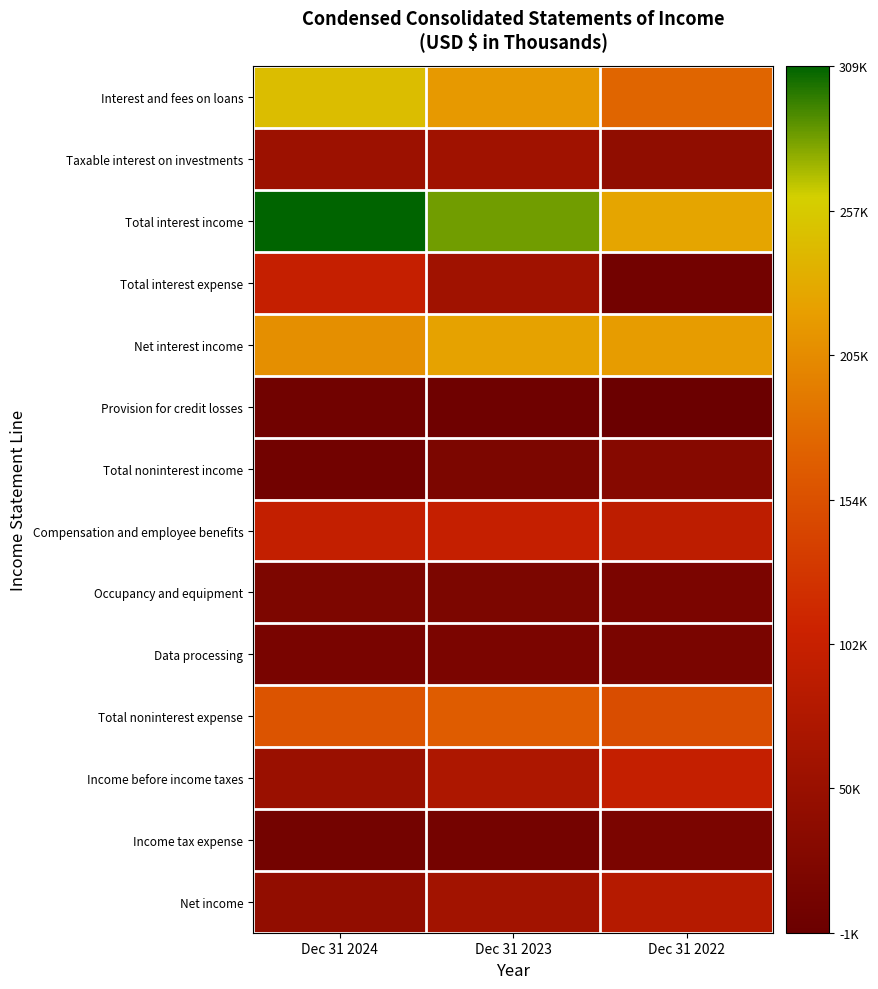

Count the number of categories in the chart.

3